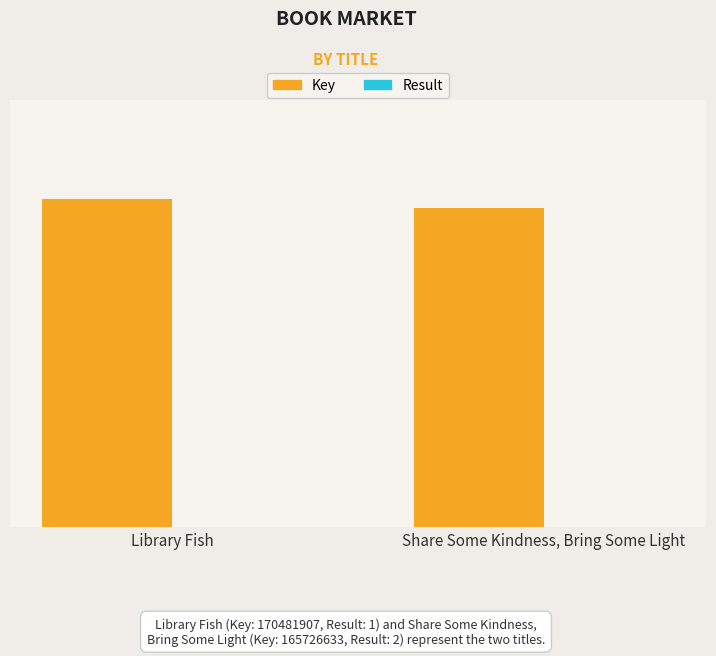

What position from the left is Share Some Kindness, Bring Some Light?

2